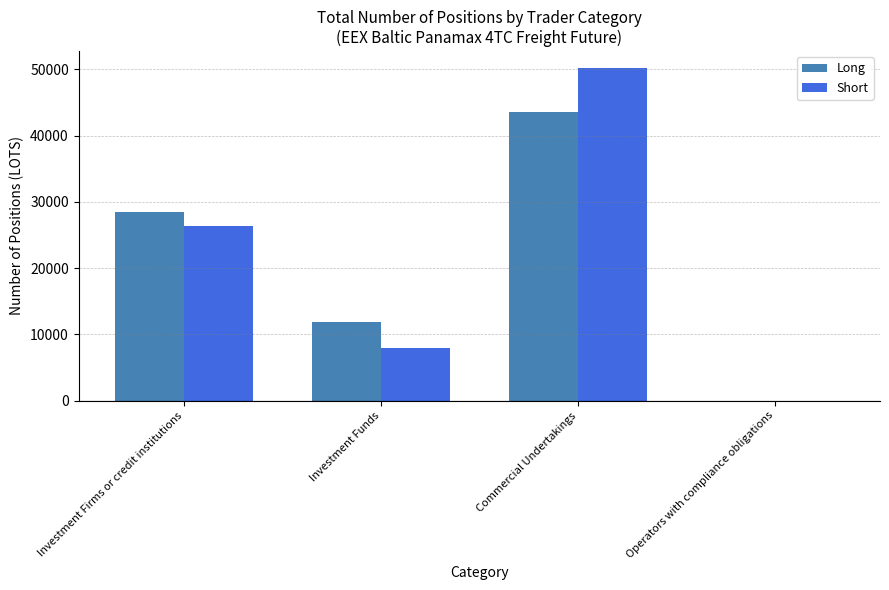

Does the chart contain stacked bars?

No